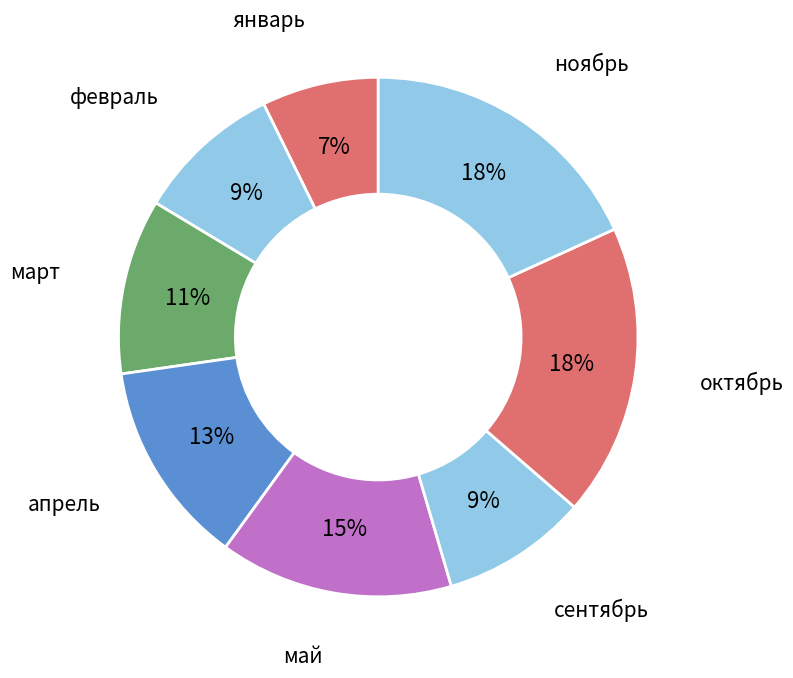

Is it true that январь is 7% of the pie?

True